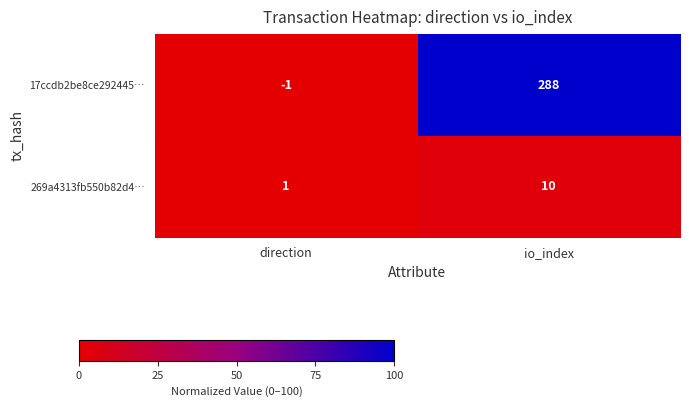

At which label does 269a4313fb550b82d4… reach its peak?

io_index